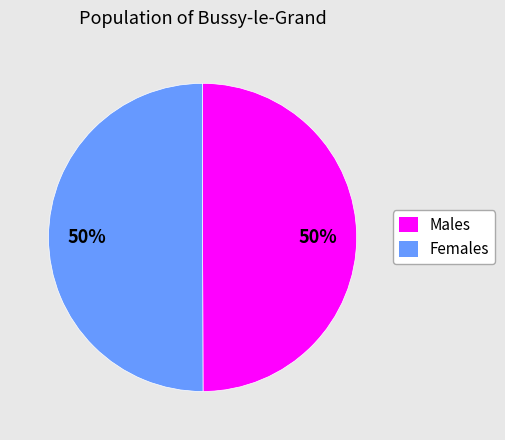

To the nearest percent, what portion does Females represent?

50%